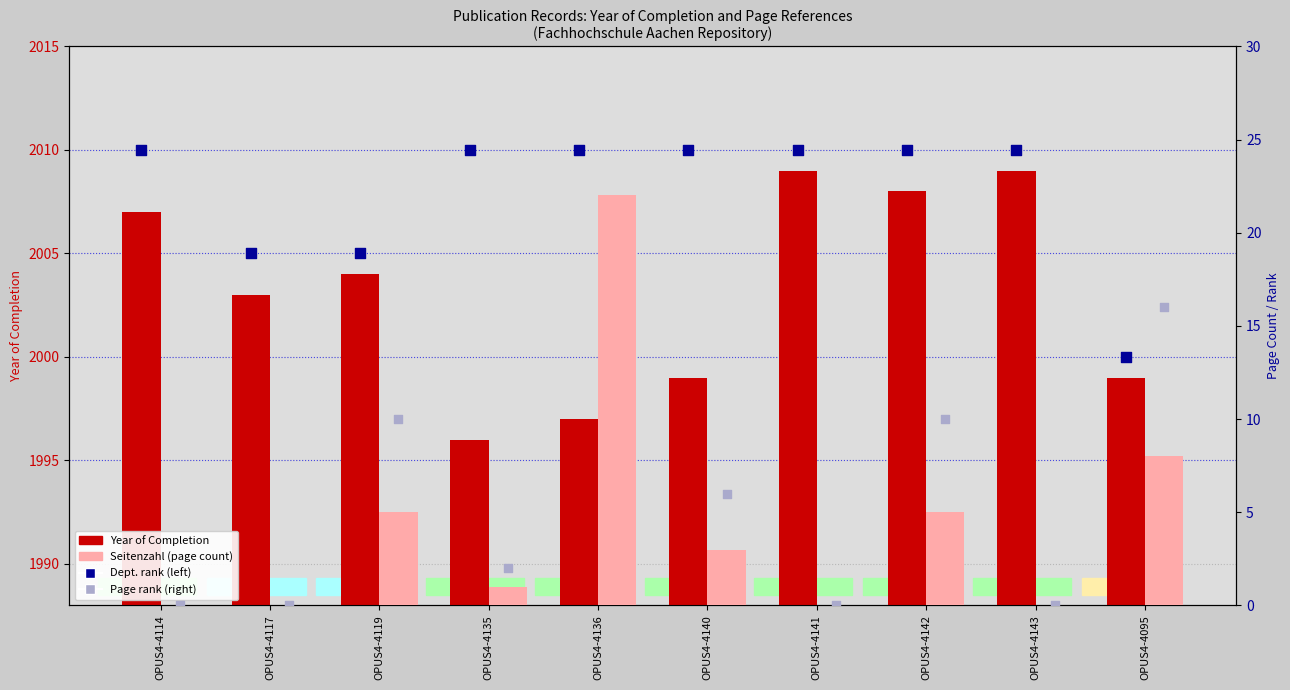

Which series has the largest total across all categories?

Dept. rank (left)